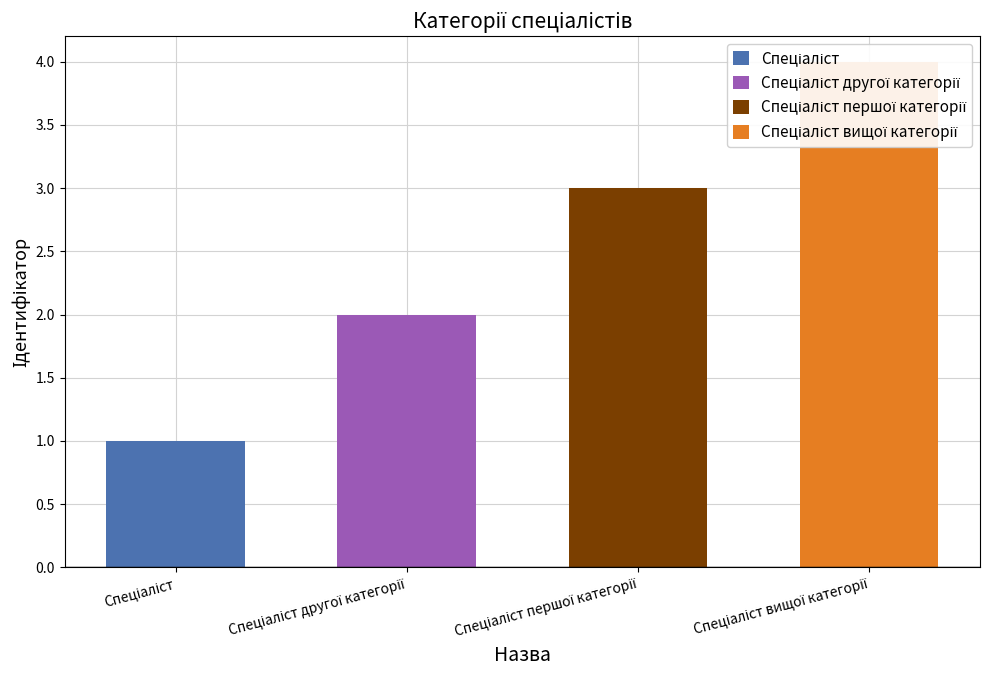

Approximately how many times larger is the value at Спеціаліст першої категорії compared to Спеціаліст другої категорії?

1.5